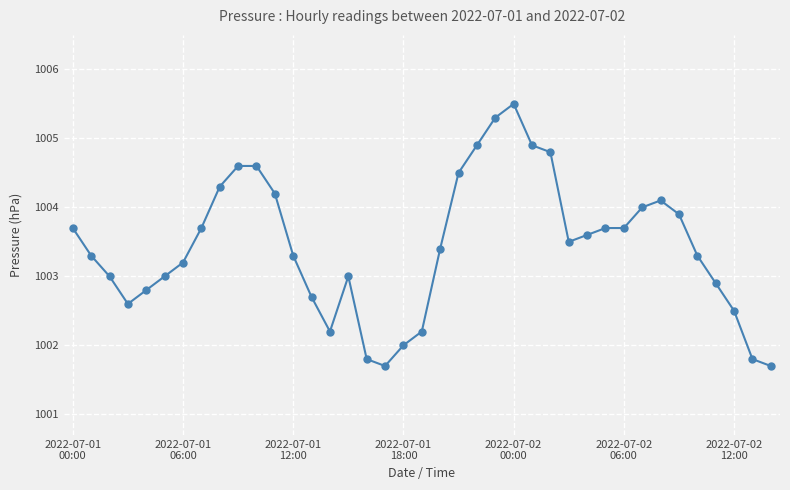

True or false: the data has more than 2 interior local peaks.

True